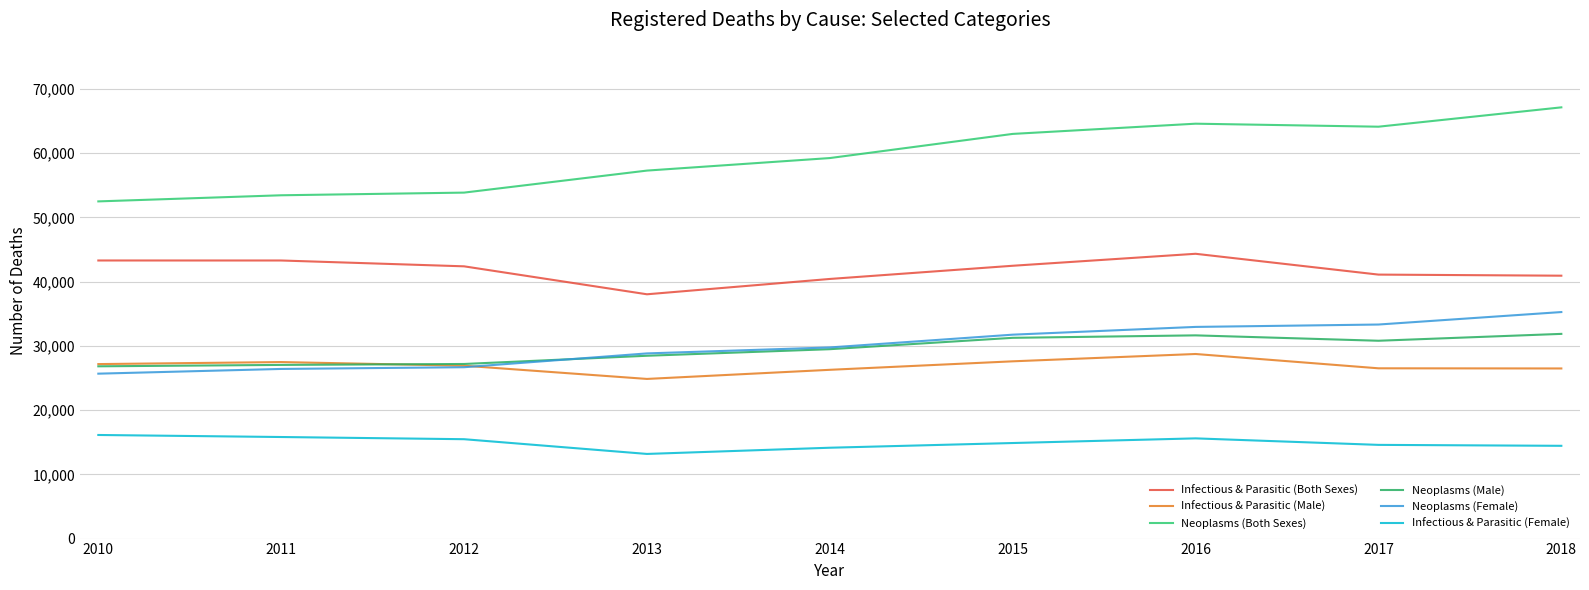

True or false: Infectious & Parasitic (Female) and Neoplasms (Female) intersect in this chart.

False